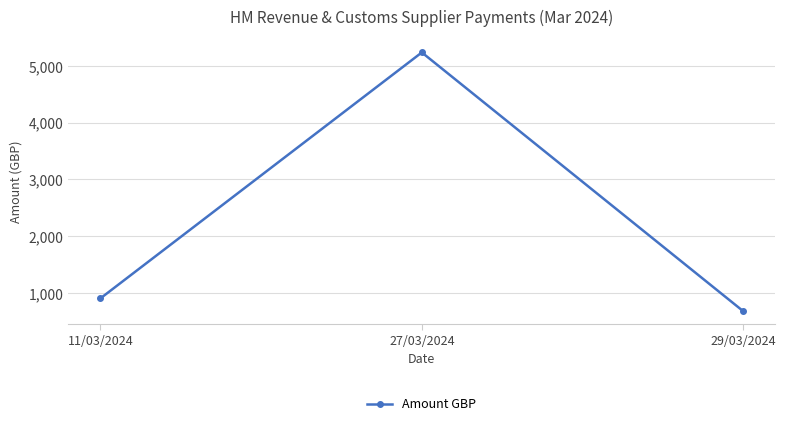

What is the value of the 1st point from the left?

904.1